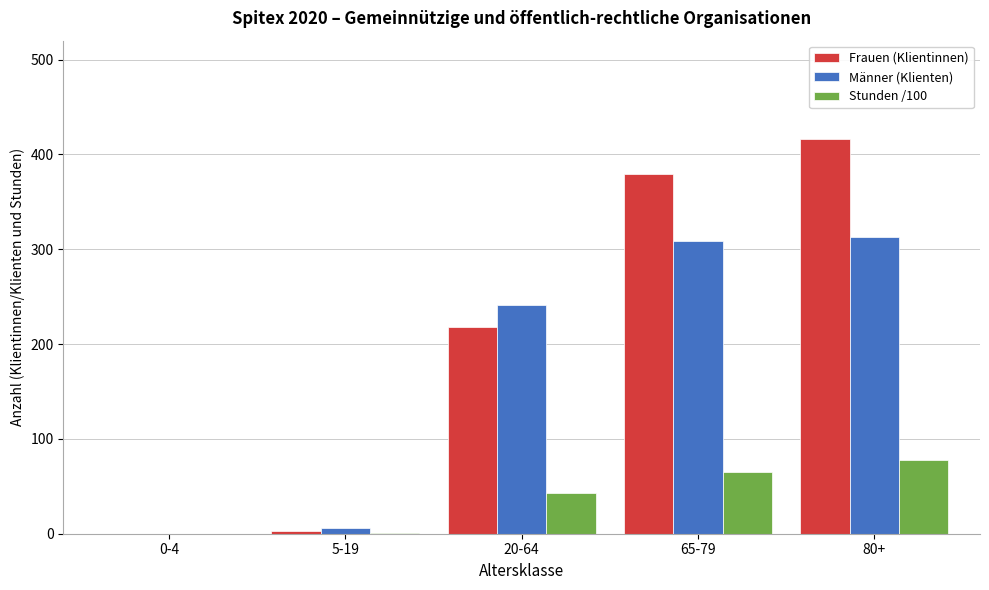

At which label is Männer (Klienten) closest to 156?

20-64